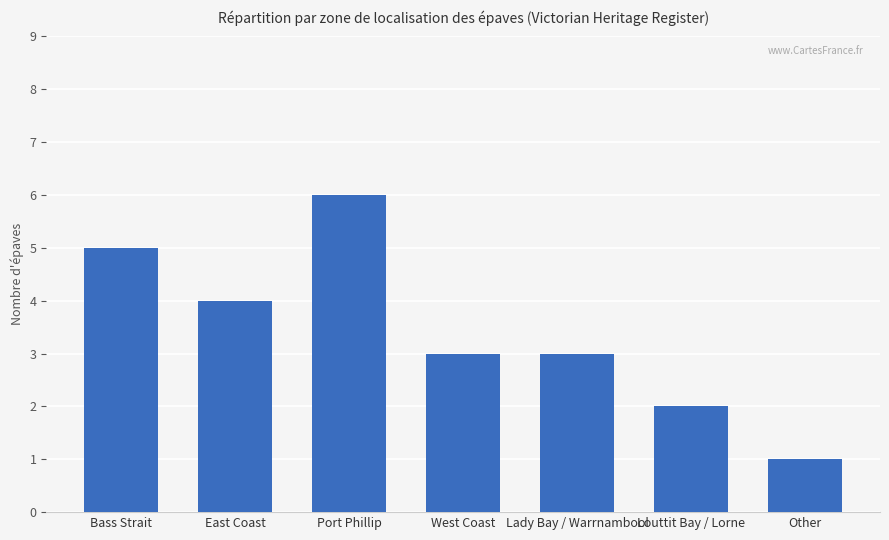

What is the label of the 5th bar from the right?

Port Phillip